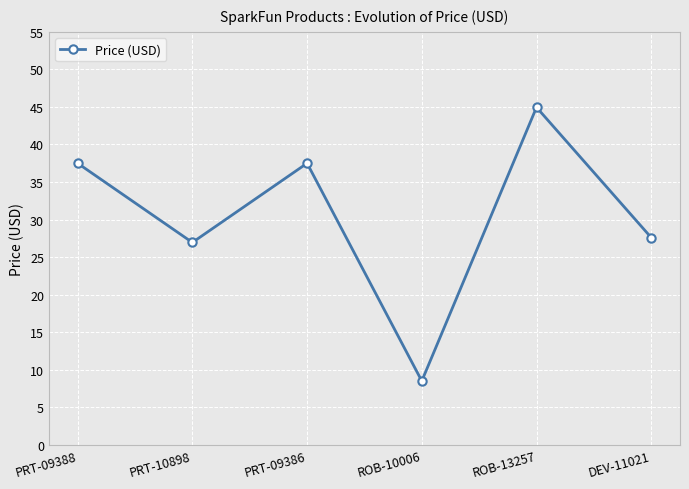

What is the label of the 1st point from the right?

DEV-11021